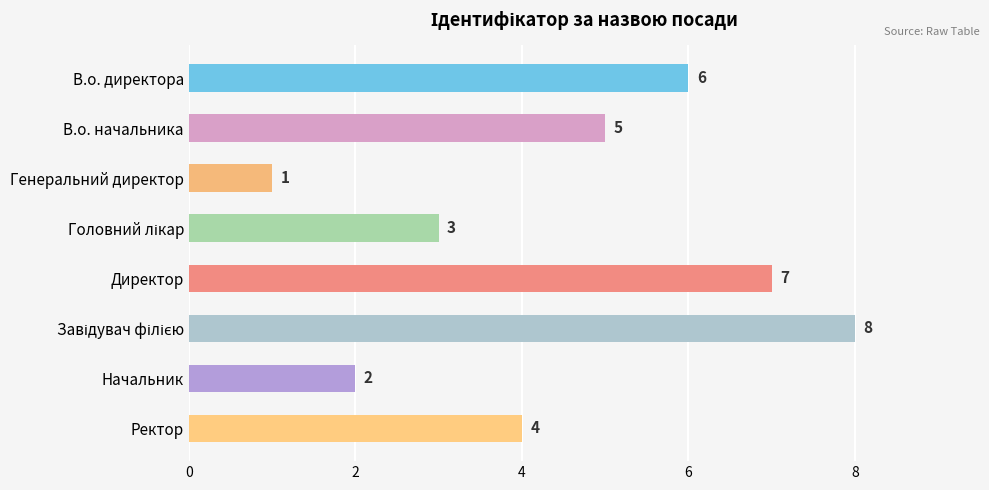

What is the greatest value displayed?

8